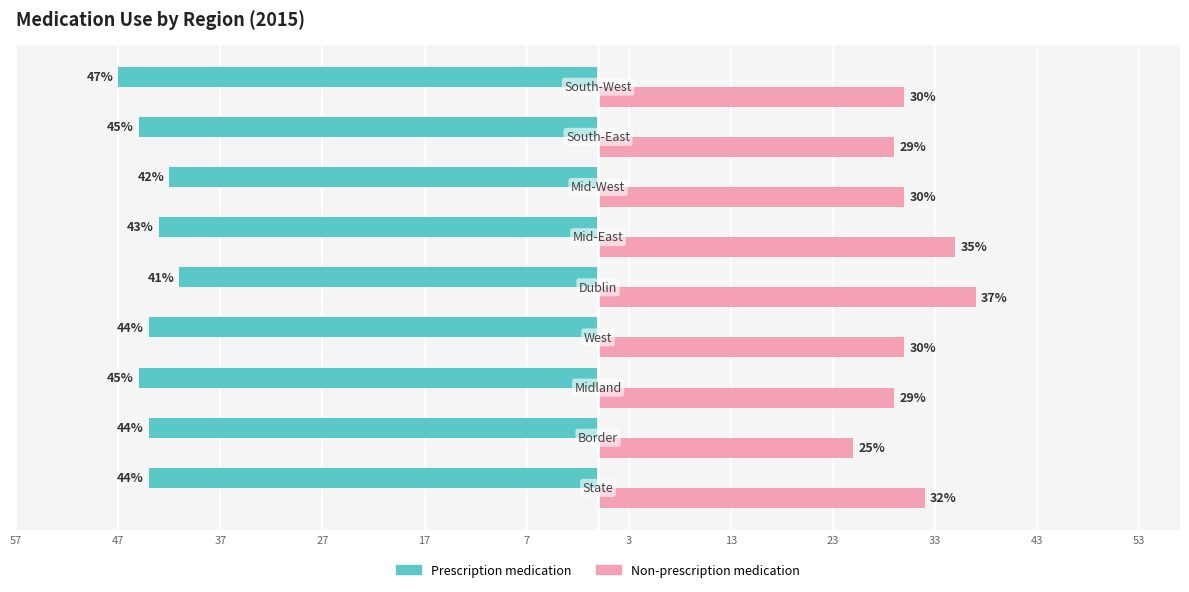

What are all the series names shown in the legend?

Prescription medication, Non-prescription medication